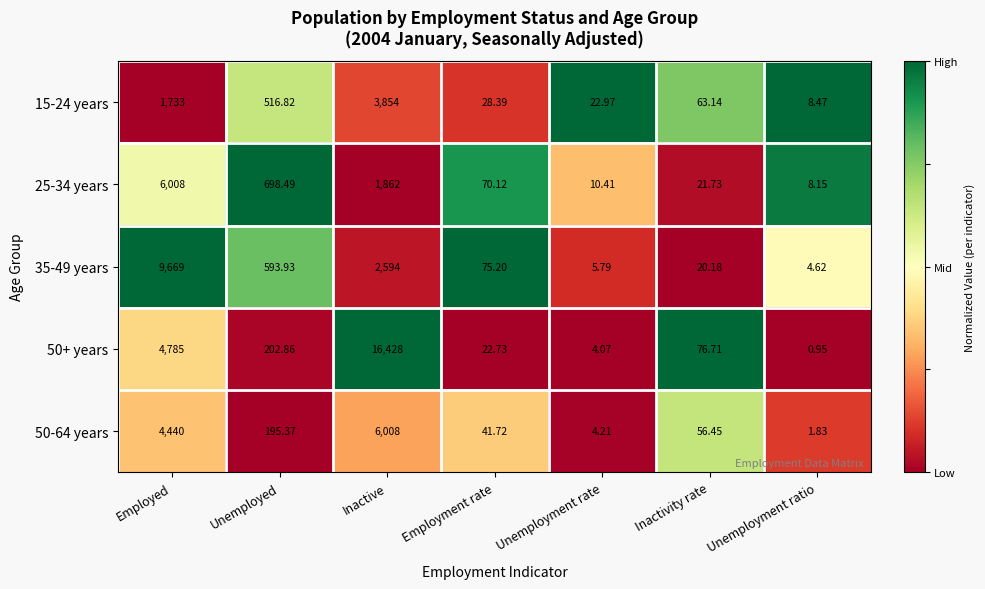

At which category is the sum across all series the highest?

Inactive